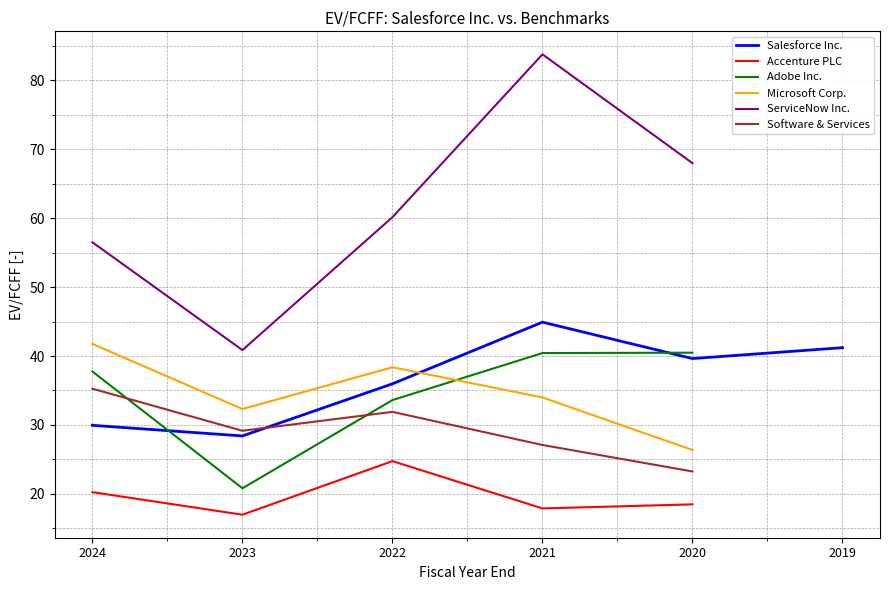

Reading right to left, list all the values displayed in this chart.

Salesforce Inc.: 41.2	39.6	44.9	36.0	28.4	29.9
Accenture PLC: 0.0	18.5	17.9	24.8	17.0	20.3
Adobe Inc.: 0.0	40.5	40.4	33.6	20.8	37.8
Microsoft Corp.: 0.0	26.4	34.0	38.4	32.3	41.8
ServiceNow Inc.: 0.0	68.0	83.7	60.1	40.9	56.5
Software & Services: 0.0	23.3	27.1	31.9	29.2	35.3